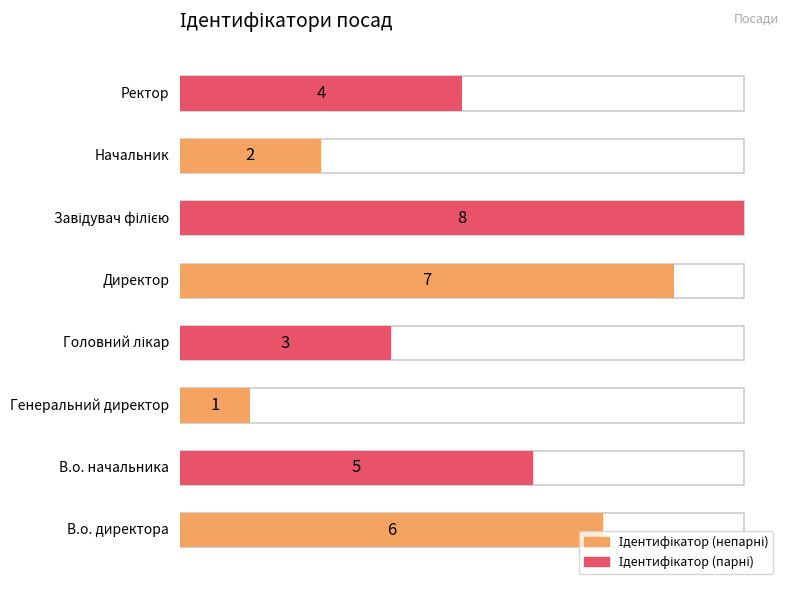

What is the sum of the values at Начальник and Ректор?

6